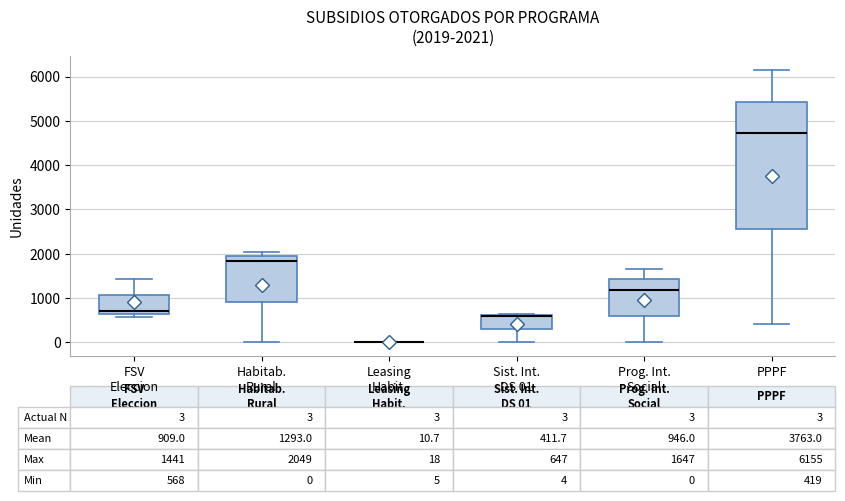

Comparing the boxes themselves (not the whiskers), which one is the tallest?

PPPF